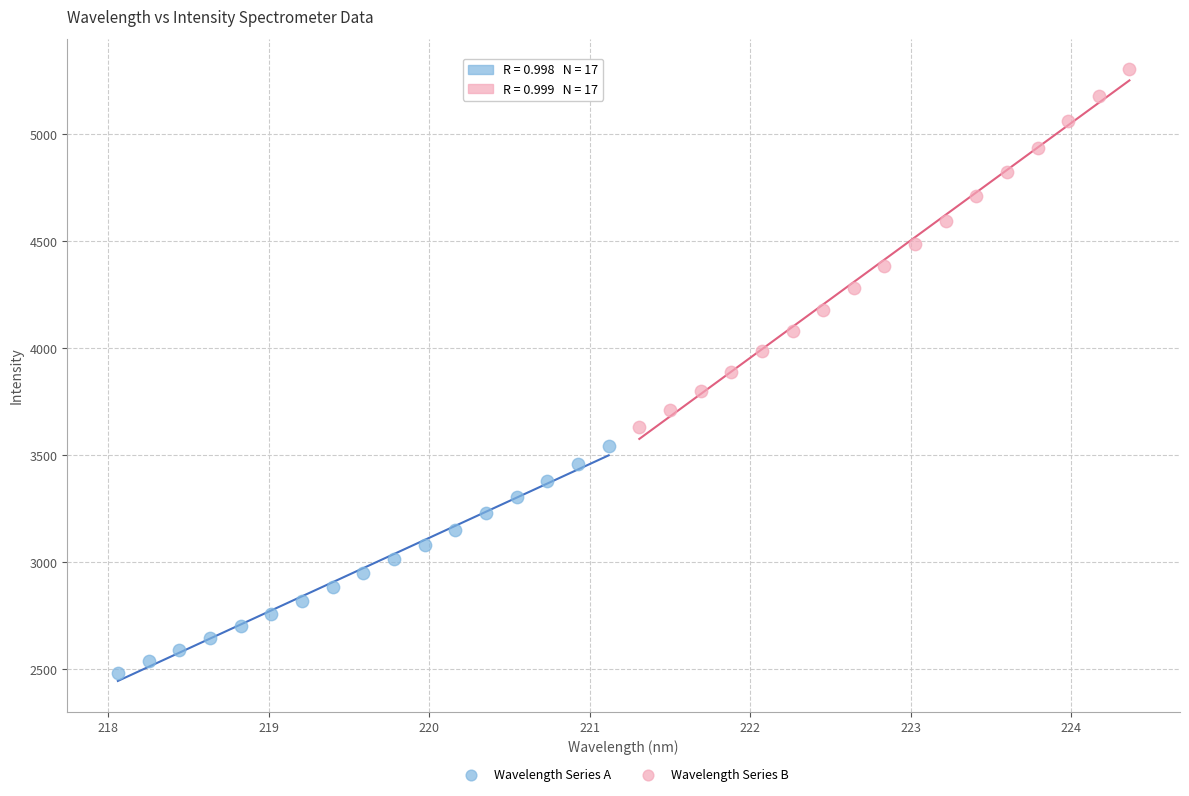

Which series reaches the maximum Y coordinate?

Wavelength Series B